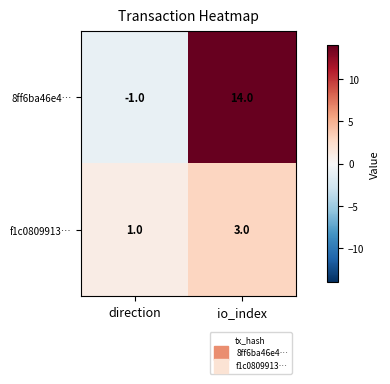

Where is f1c0809913… nearest to the value 2?

direction